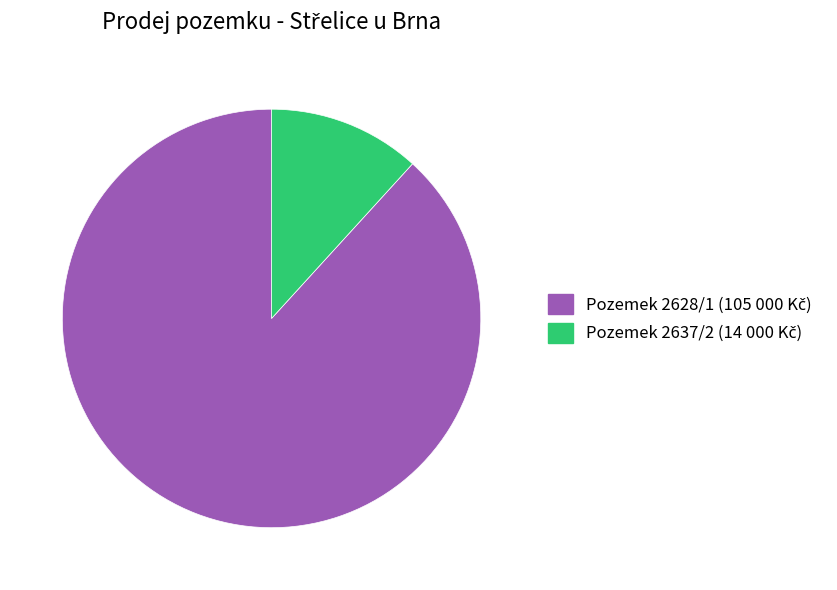

Does any single category account for the majority?

Yes